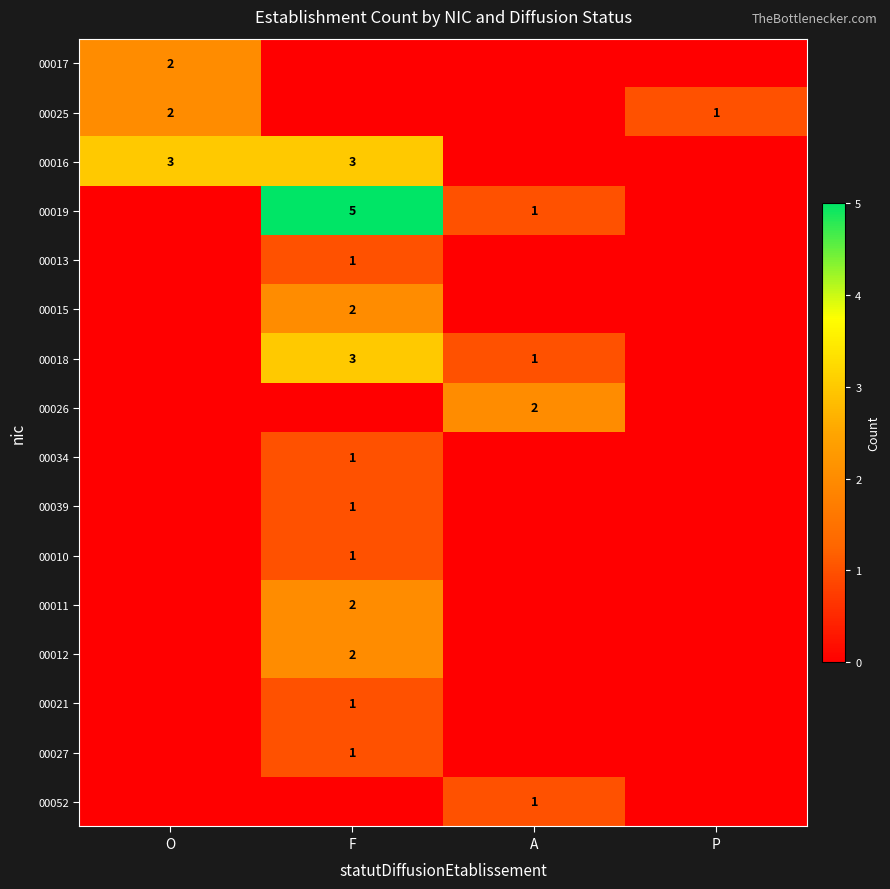

The 00016 series shows 4 at O. True or false?

False